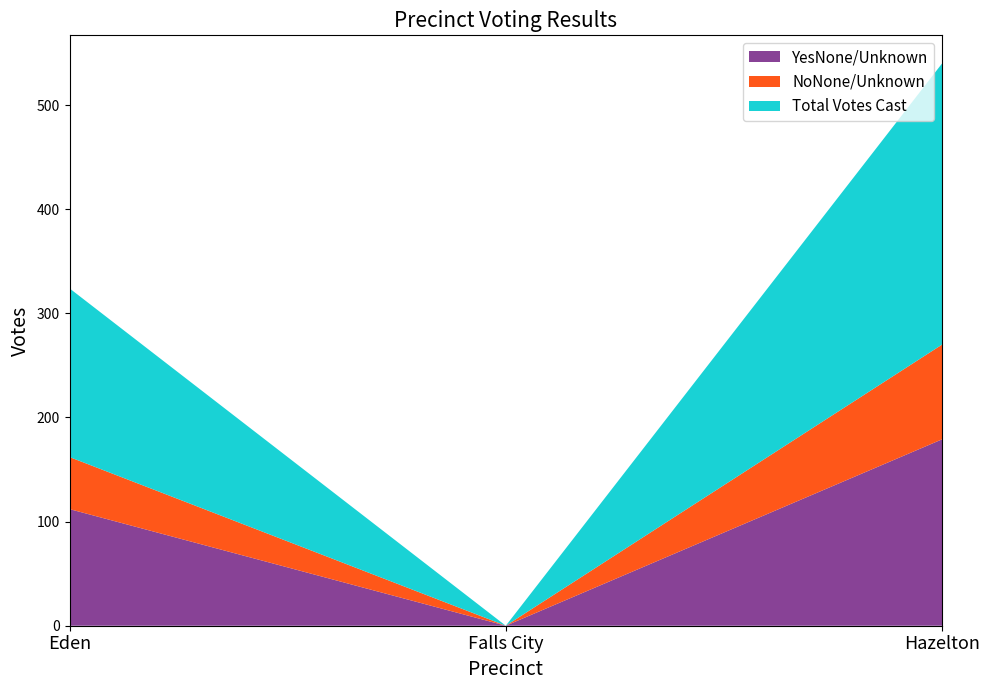

Reading left to right, list all the values displayed in this chart.

YesNone/Unknown: 112	0	179
NoNone/Unknown: 50	0	91
Total Votes Cast: 162	0	270